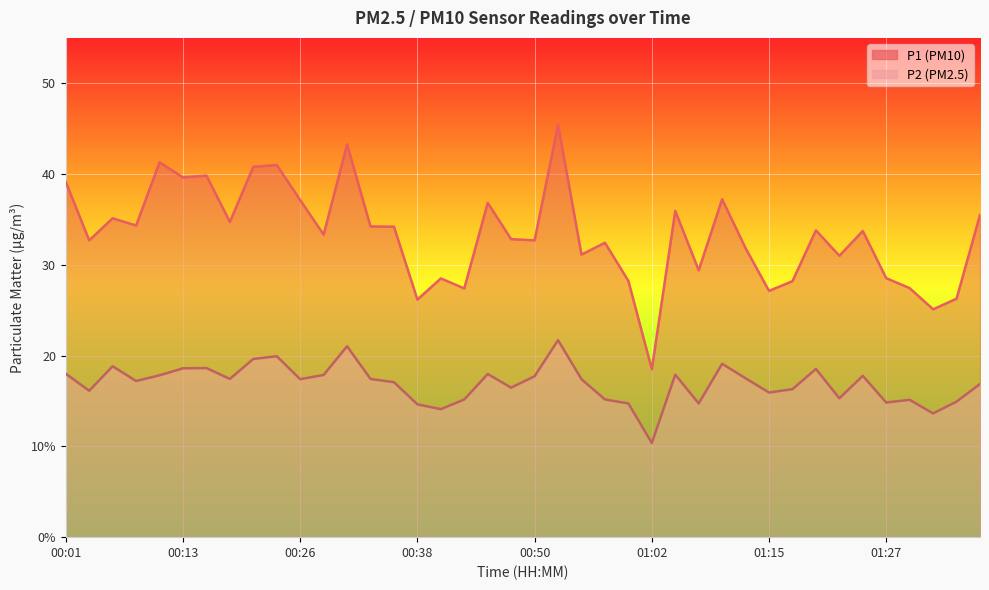

Is it true that P2 equals 15.9 at 01:15?

True